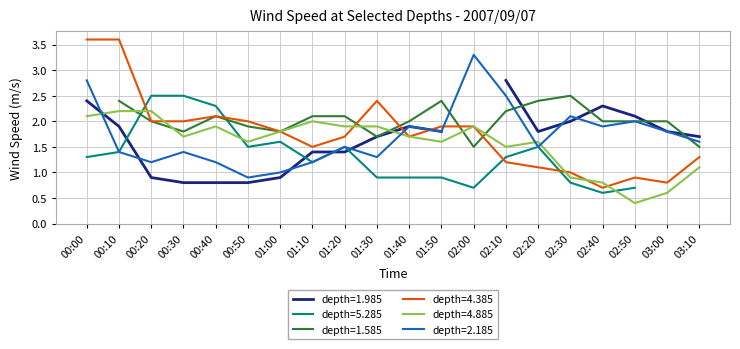

Between which two adjacent categories do depth=4.885 and depth=2.185 first intersect?

00:00 and 00:10